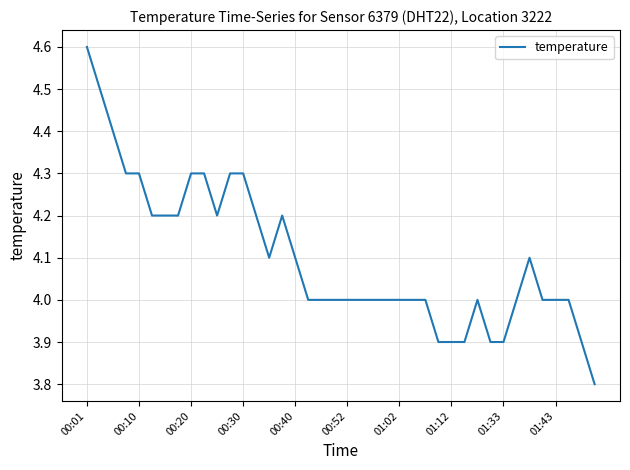

True or false: the data has more than 0 interior local peaks.

True